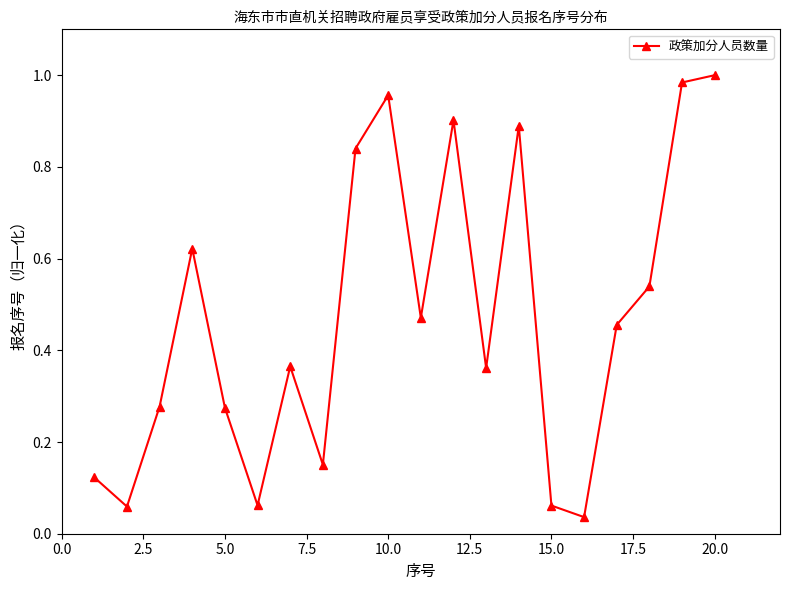

How many points are higher than both their immediate neighbors (excluding endpoints)?

5